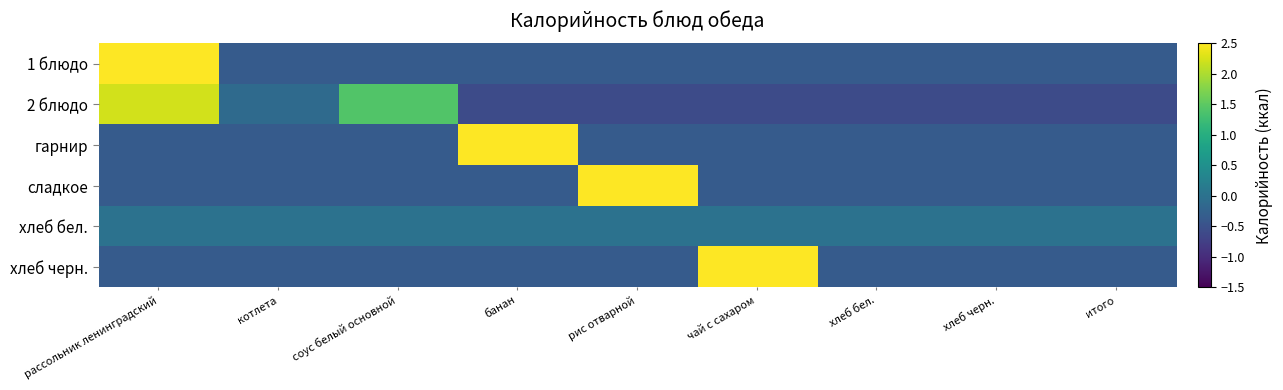

How many values in the 1 блюдо series are below 0?

8